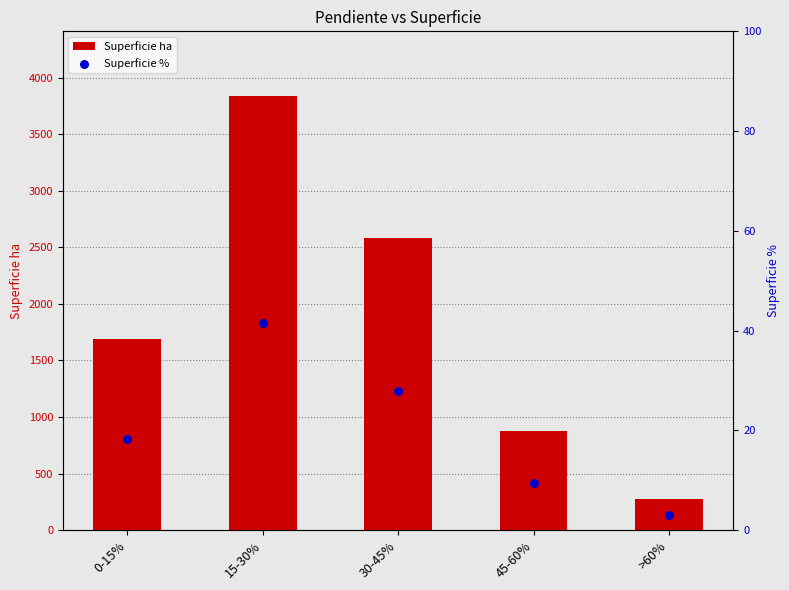

What are all the series names shown in the legend?

Superficie ha, Superficie %